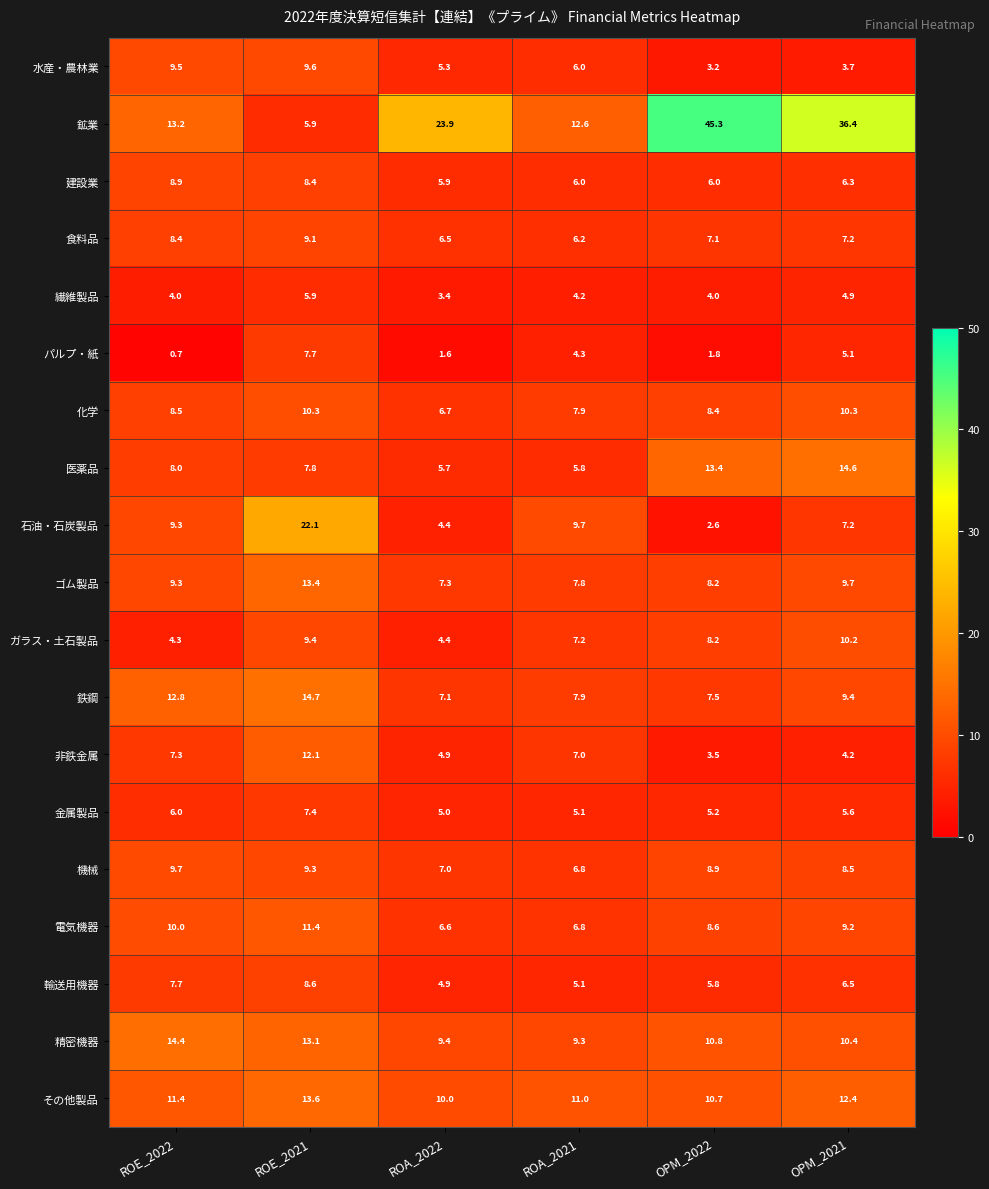

The 電気機器 series shows 6.8 at ROA_2021. True or false?

True